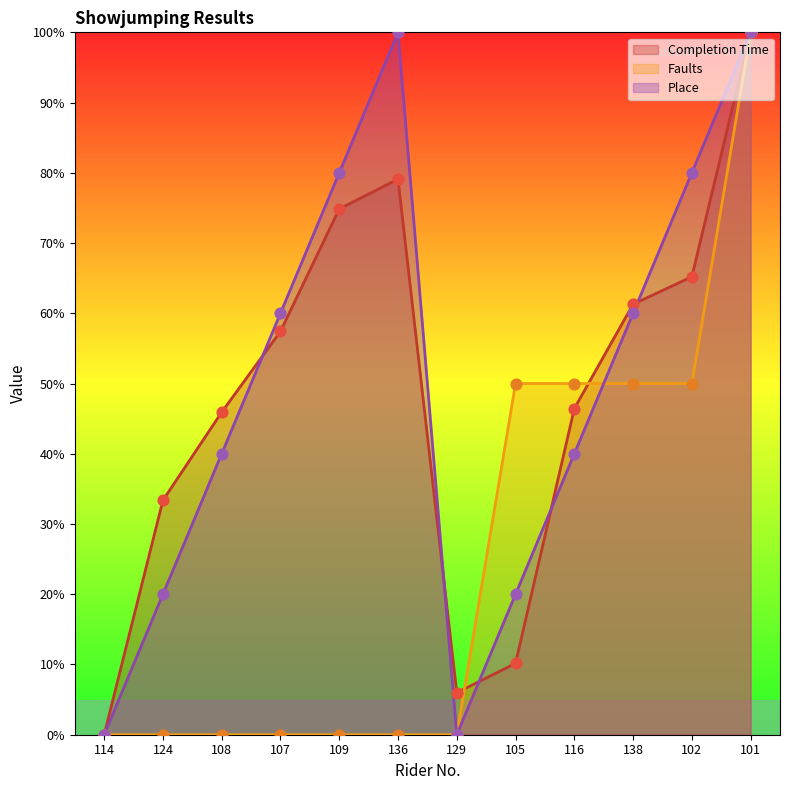

Which series has the widest spread of Y values?

Completion Time